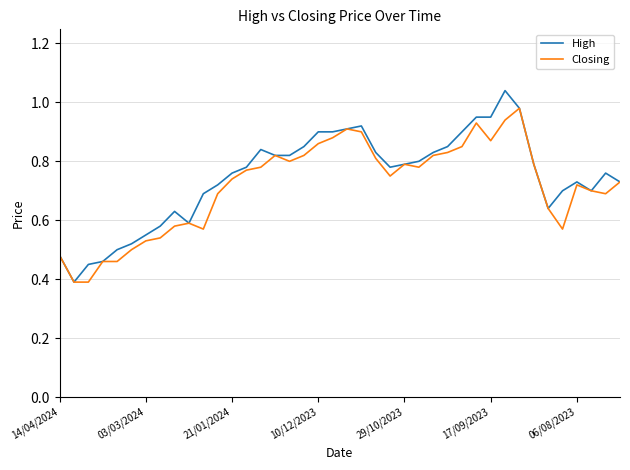

What is the minimum value for Closing?

0.4